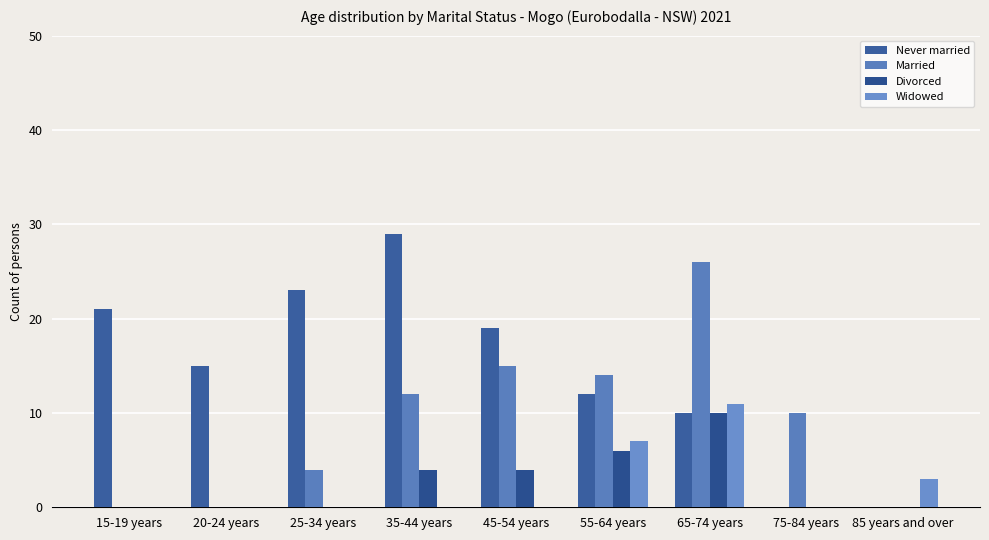

List the labels in order of Divorced value, smallest first.

15-19 years, 20-24 years, 25-34 years, 75-84 years, 85 years and over, 35-44 years, 45-54 years, 55-64 years, 65-74 years